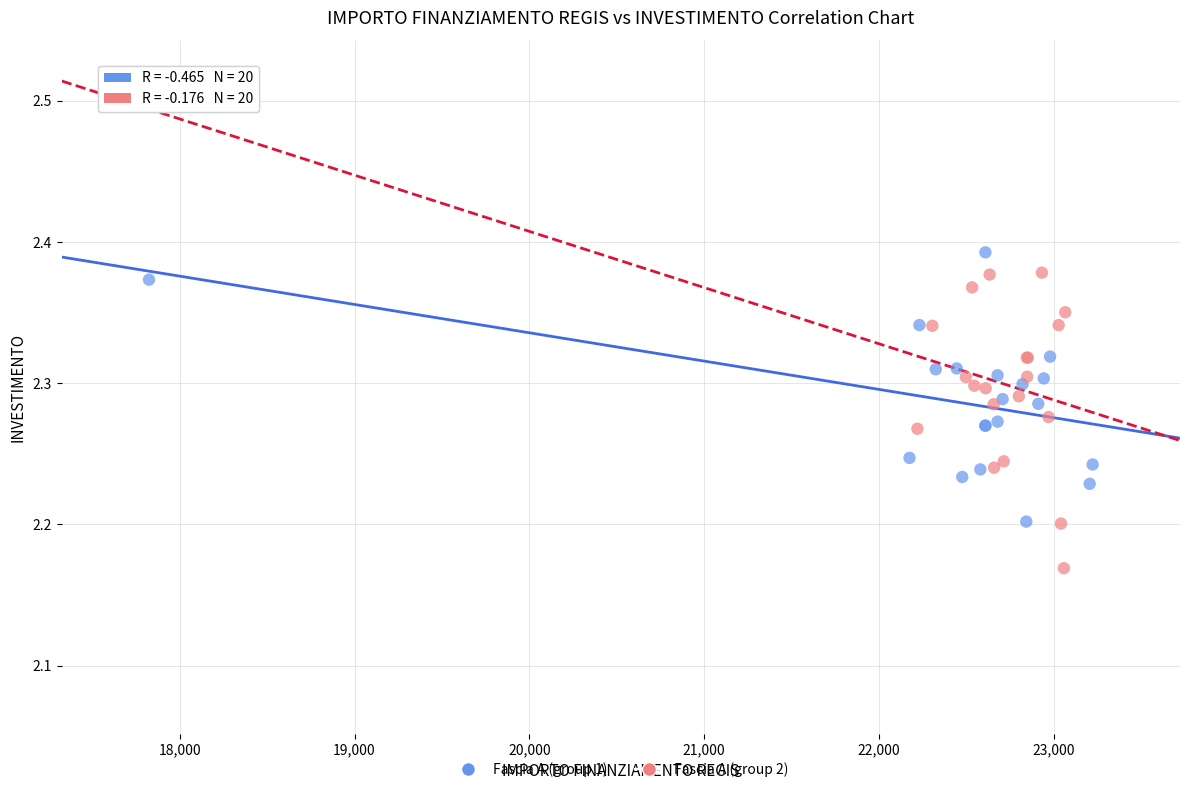

Which series reaches the maximum Y coordinate?

Fascia A (group 1)